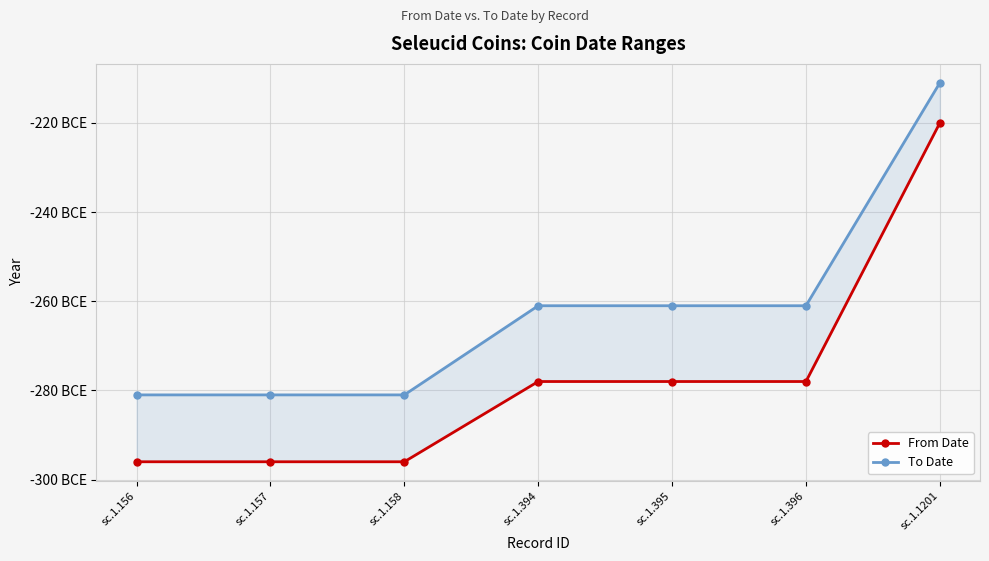

Which category has the lowest value across all series?

sc.1.156